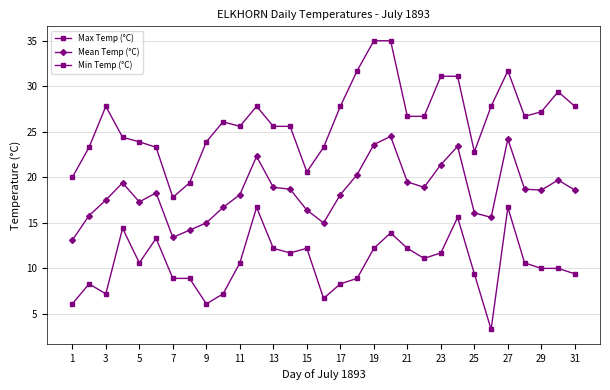

Is this an area chart (filled region under the line)?

No